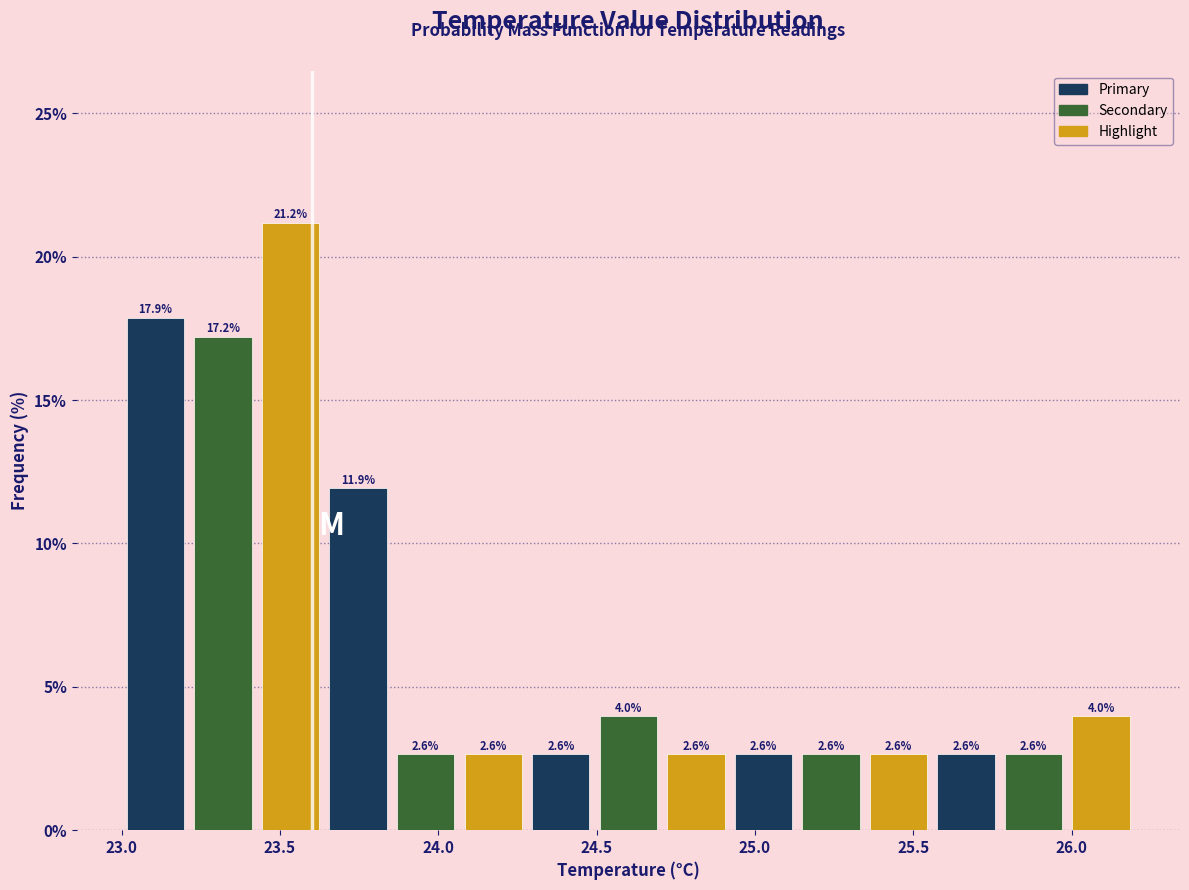

Reading left to right, list every bar in this chart as the range it spans on the x-axis followed by its height. The bar edges are not printed on the chart, so give them approximately, as read against the axis.

23.00 to 23.20: 17.9
23.20 to 23.45: 17.2
23.45 to 23.65: 21.2
23.65 to 23.85: 11.9
23.85 to 24.05: 2.6
24.05 to 24.30: 2.6
24.30 to 24.50: 2.6
24.50 to 24.70: 4.0
24.70 to 24.90: 2.6
24.90 to 25.15: 2.6
25.15 to 25.35: 2.6
25.35 to 25.55: 2.6
25.55 to 25.75: 2.6
25.75 to 26.00: 2.6
26.00 to 26.20: 4.0